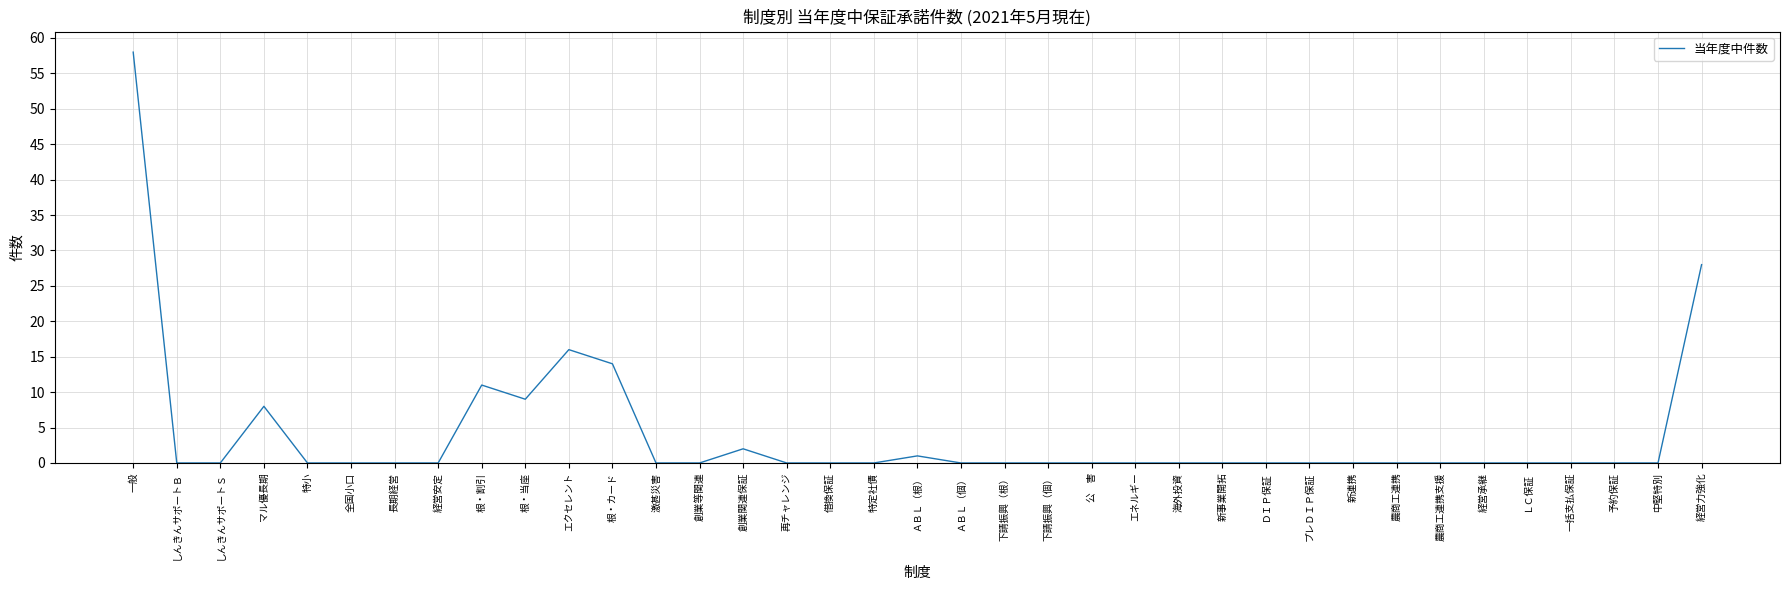

What is the change in value from 根・当座 to 特定社債?

-9